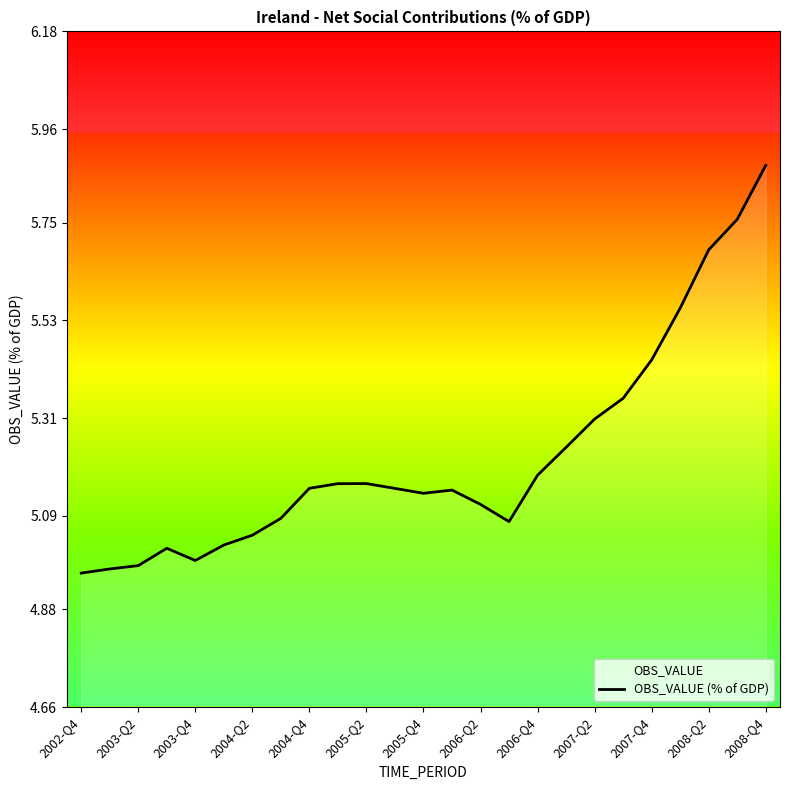

At which category does the chart reach its peak across all series?

2008-Q4